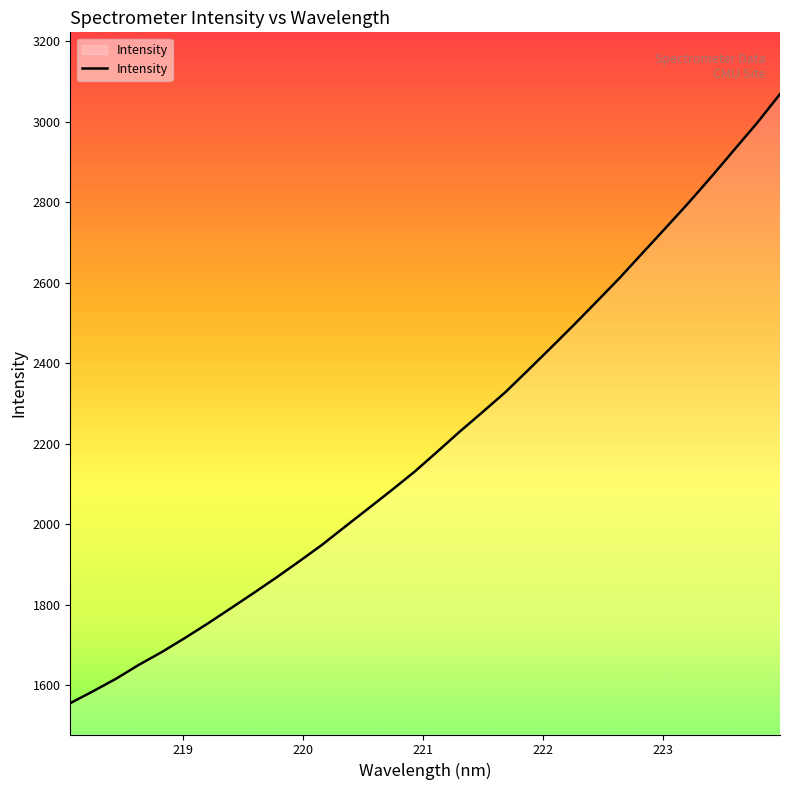

What is the difference between the maximum and minimum values?

1512.8